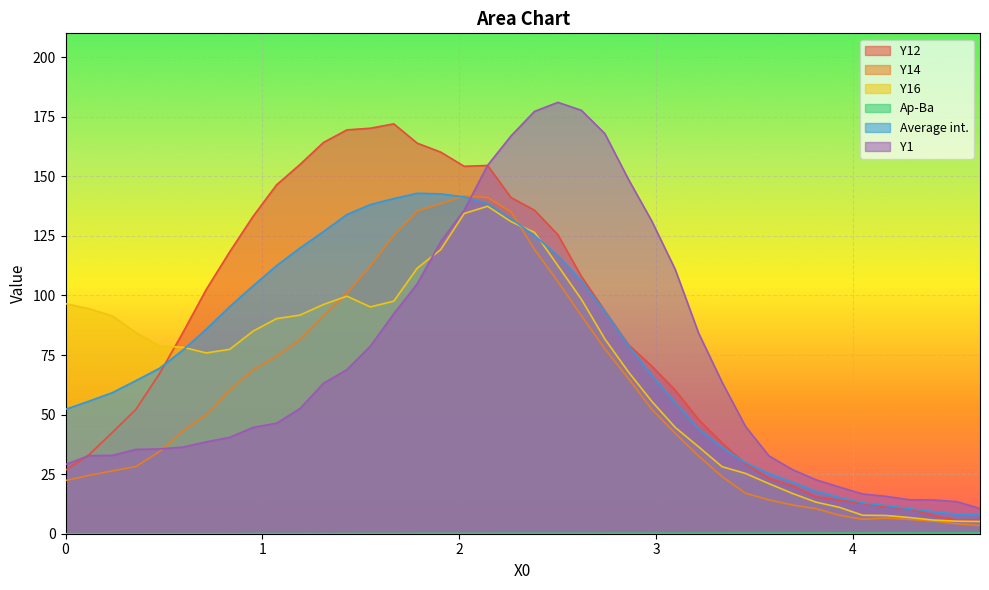

What is the lowest value of the Y16 series?

5.1